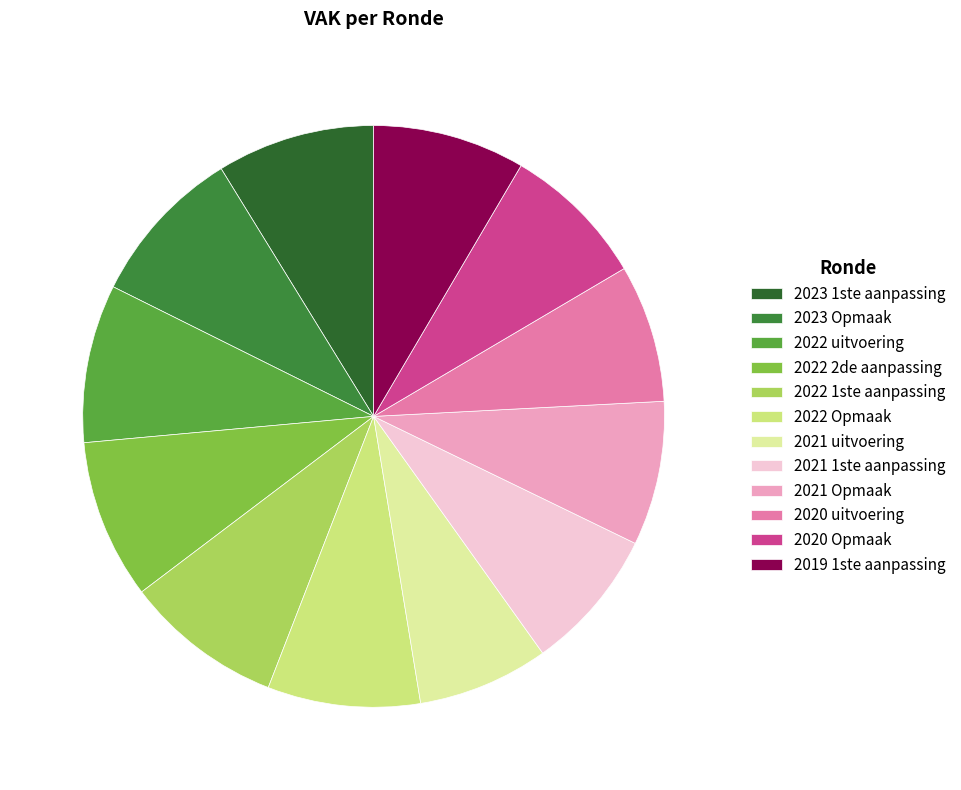

Do 2022 2de aanpassing and 2022 Opmaak together represent more than half of the pie?

No